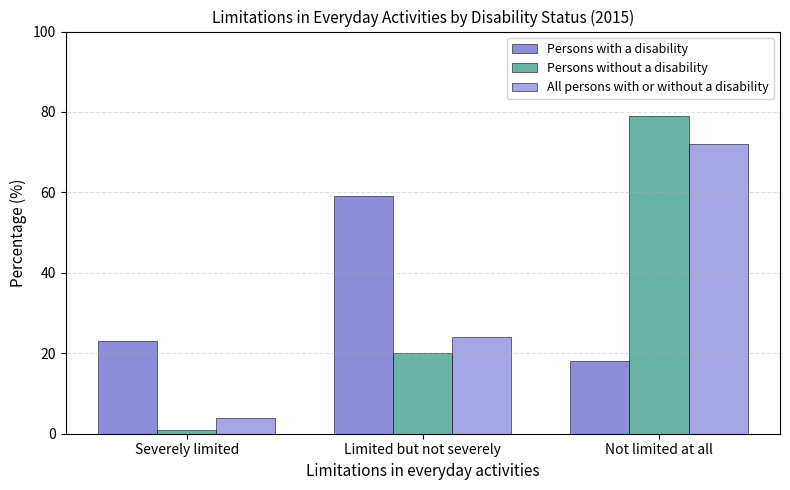

What is the difference between the highest and lowest values at Limited but not severely?

39